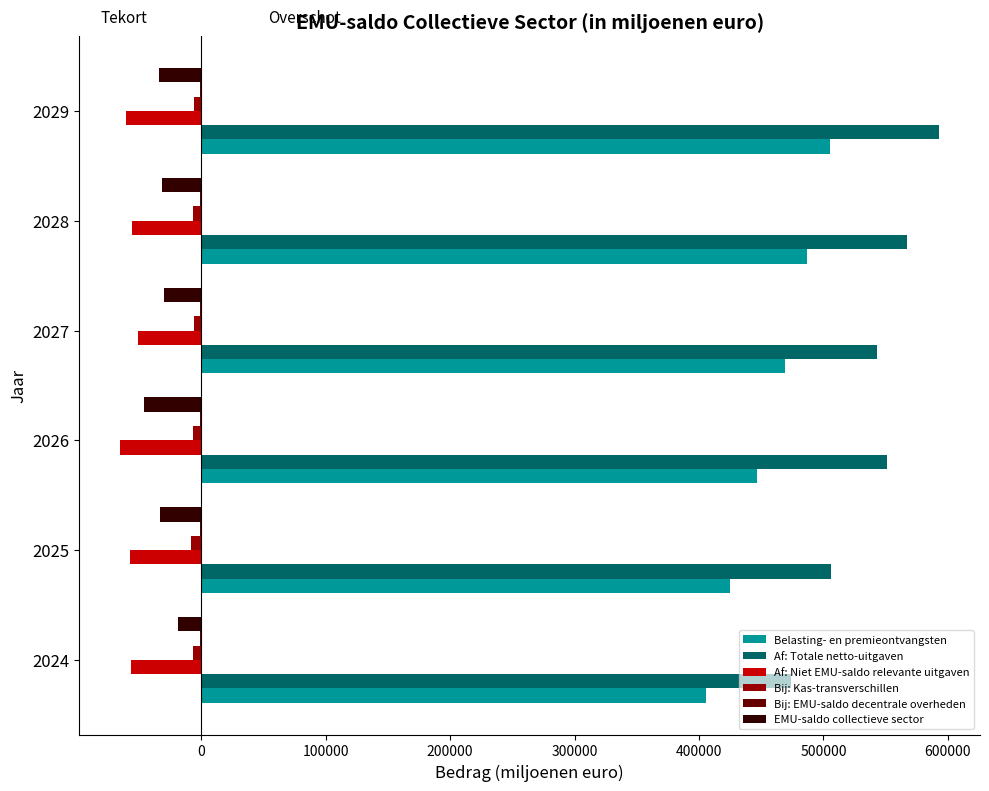

Which series has the largest total across all categories?

Af: Totale netto-uitgaven